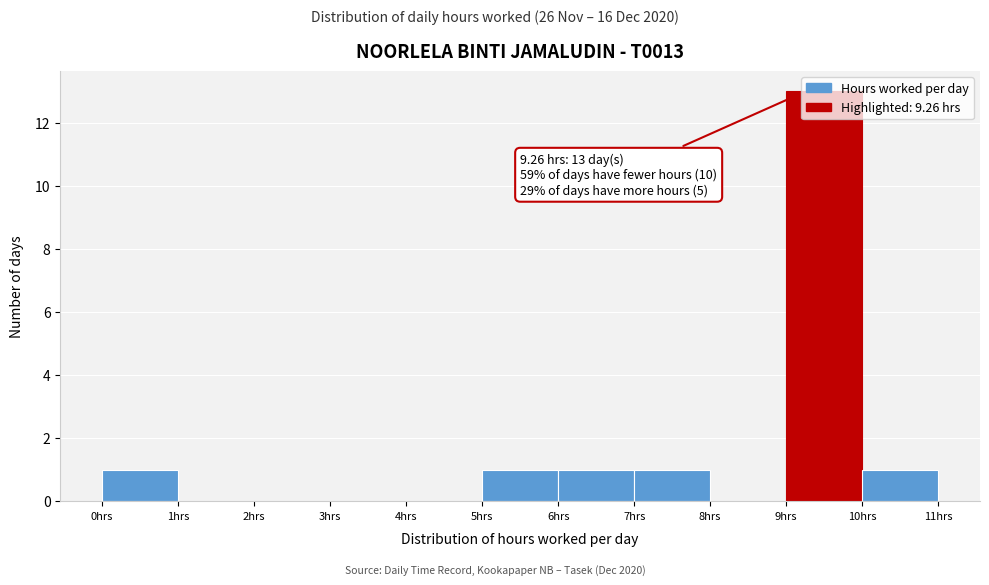

Over which range of the x-axis is the bar tallest?

9 to 10